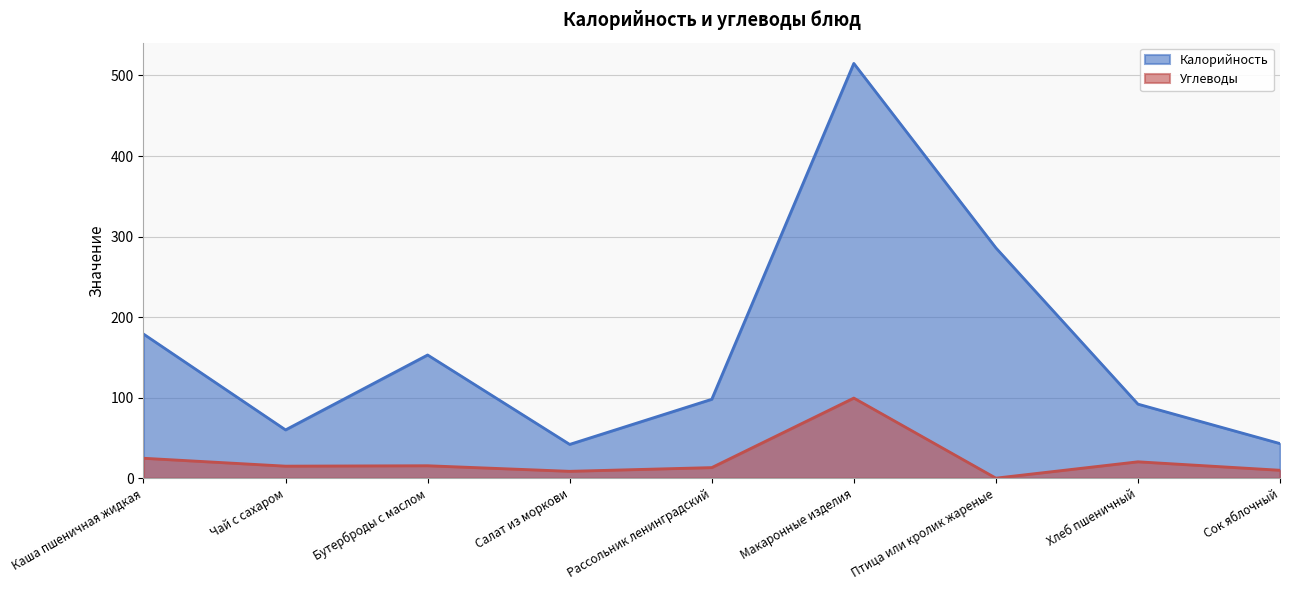

True or false: Калорийность and Углеводы intersect in this chart.

False